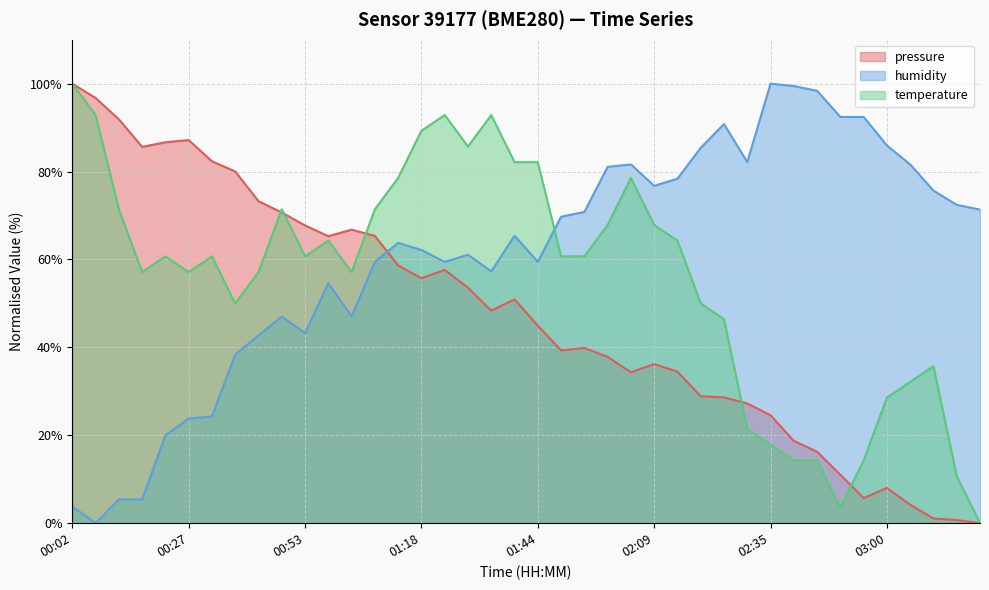

What is the label of the 1st point from the right?

03:20